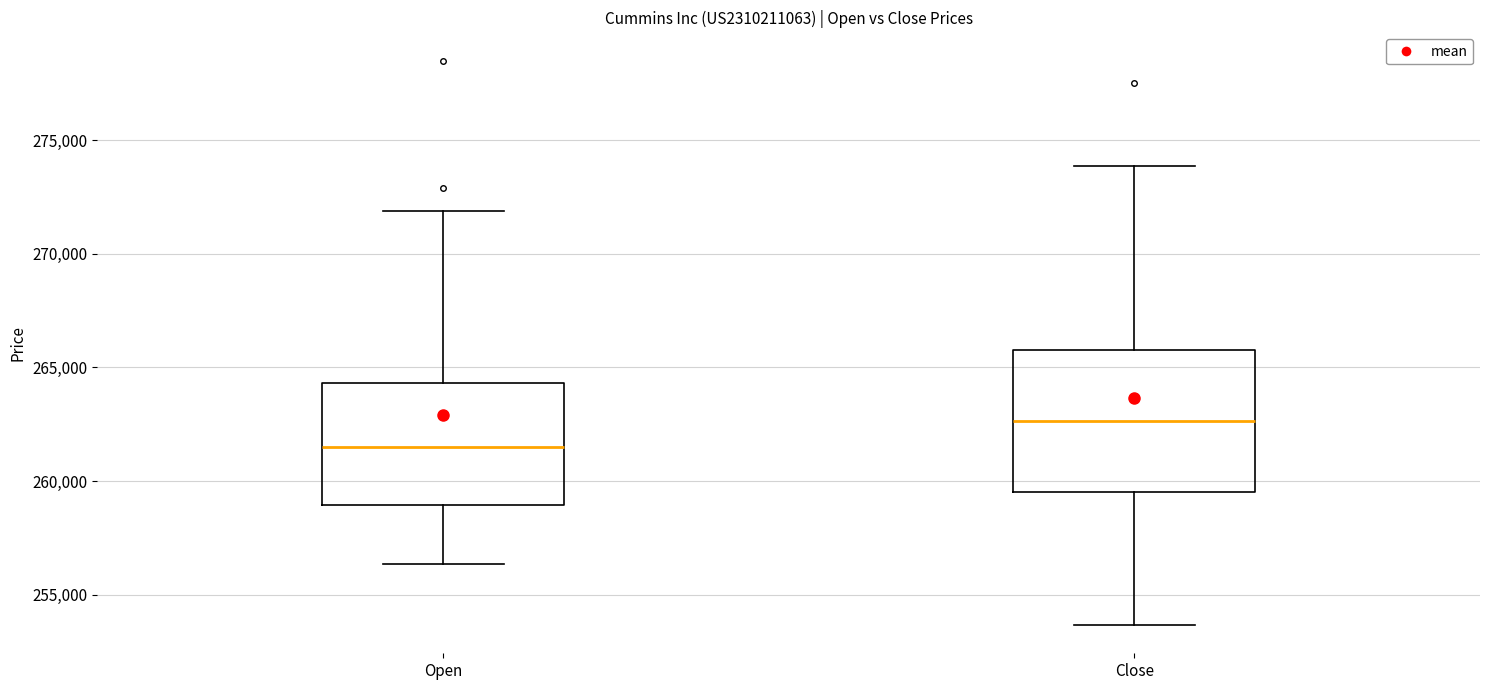

Reading left to right, read every box against the y-axis: the position of its median line, the range the box covers, and the ends of its whiskers. The values are not printed on the chart, so give them approximately, as read against the axis.

Open: median 261500, box 259000 to 264500, whiskers 256500 to 272000
Close: median 262500, box 259500 to 266000, whiskers 253500 to 274000